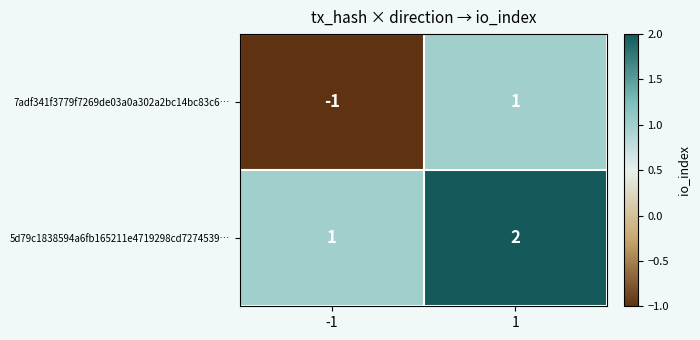

What is the spread (max minus min) of values at 1?

1